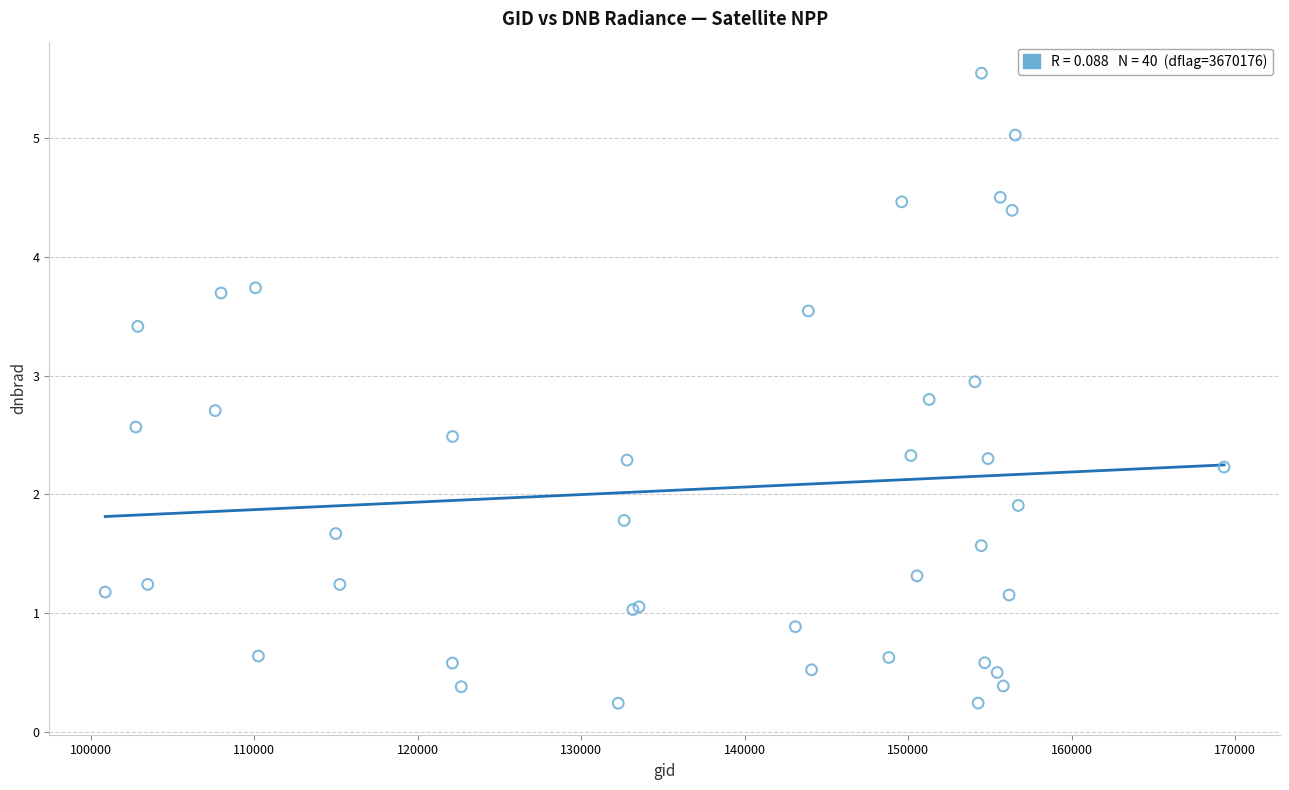

What Y value in the scatter plot is closest to 2?

1.9